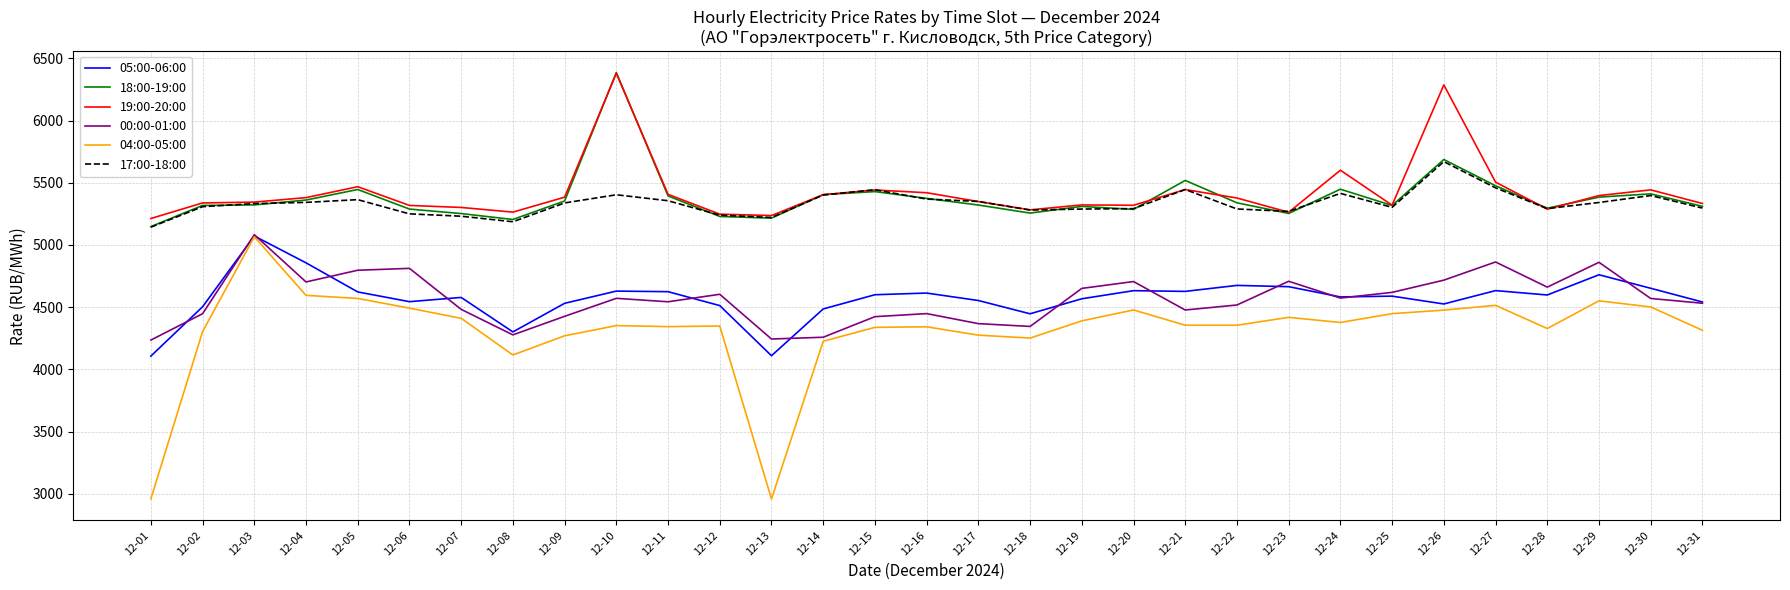

Count the number of categories in the chart.

31